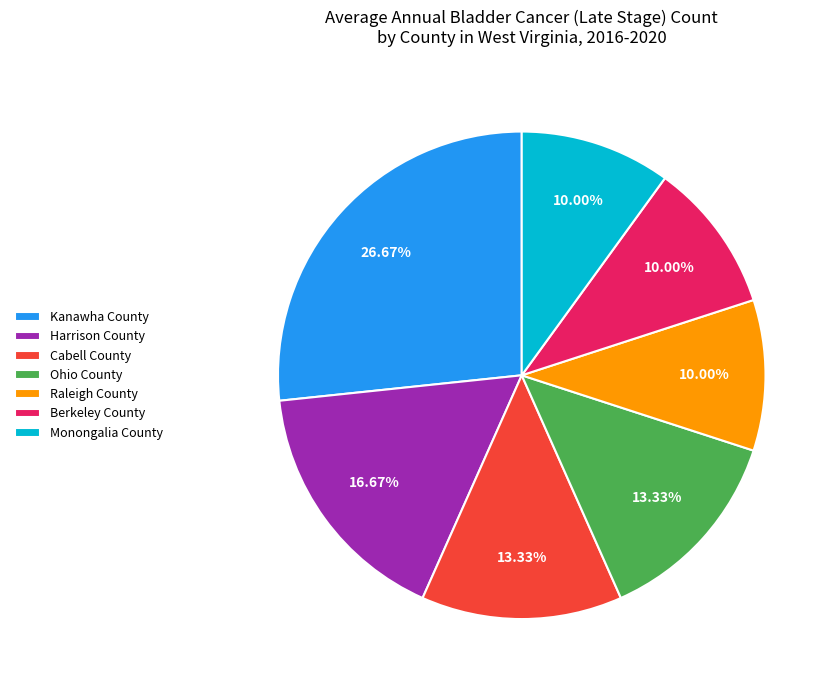

Which has a higher value, Harrison County or Raleigh County?

Harrison County